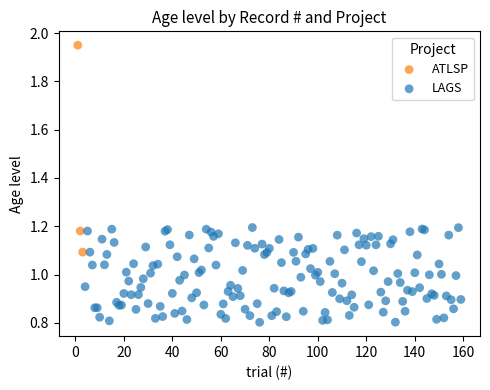

Which series contains the highest Y value?

ATLSP